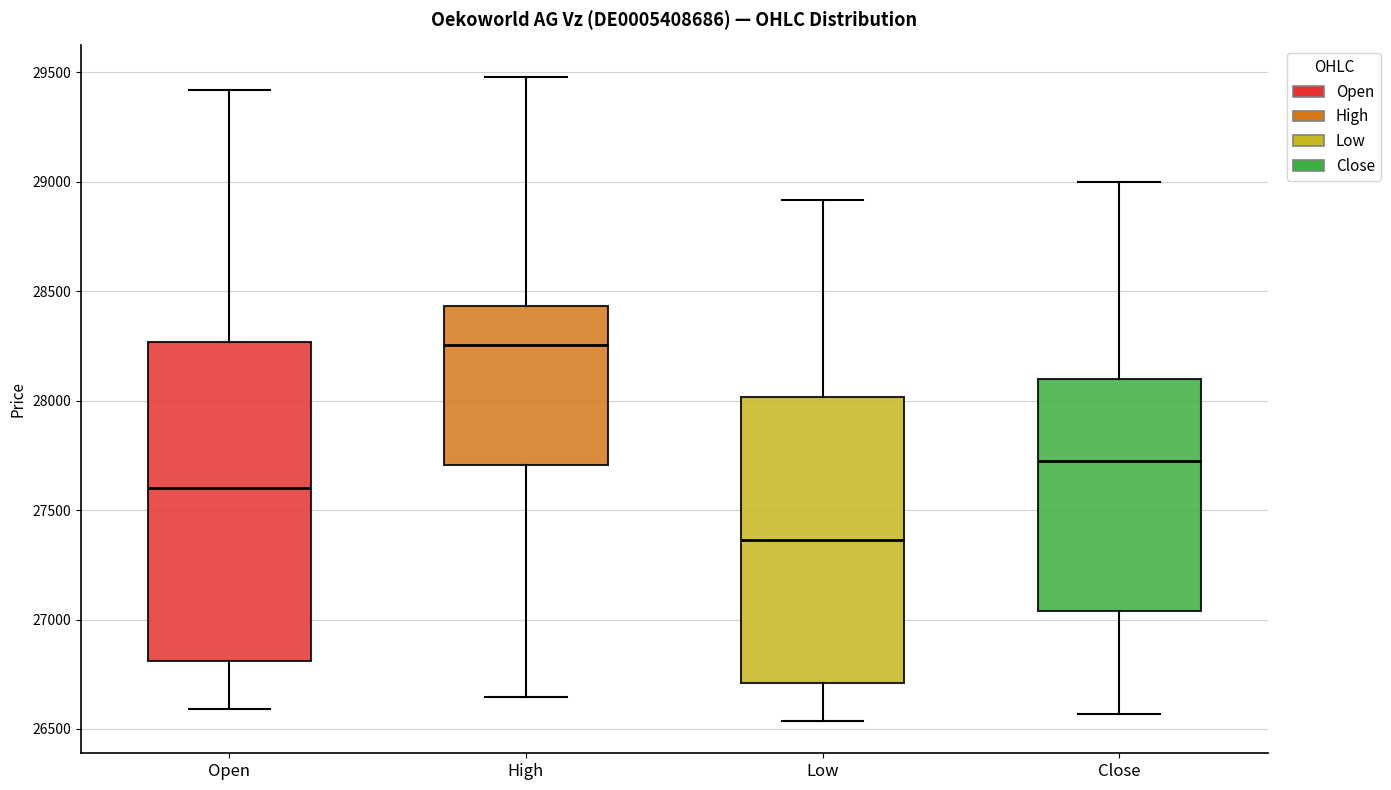

Which box has the lowest median line?

Low